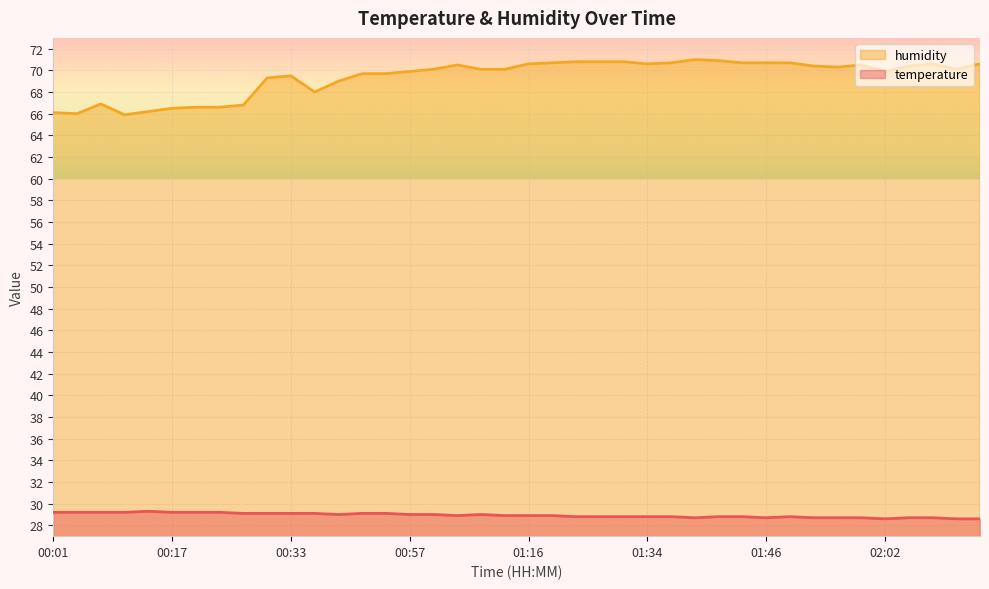

True or false: humidity has more than 2 points higher than both neighbors.

True